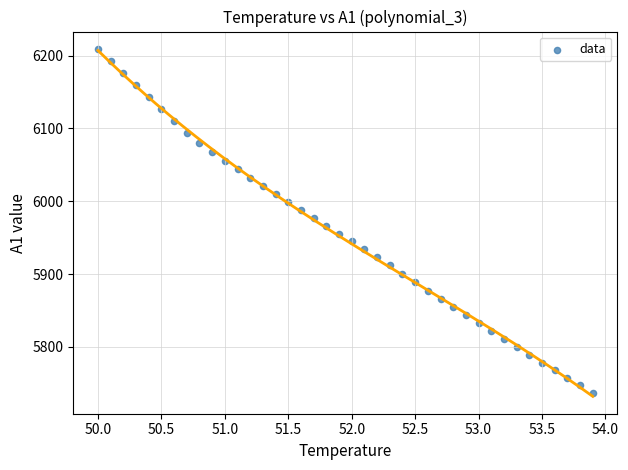

What is the range of Y values (max minus min)?

471.7